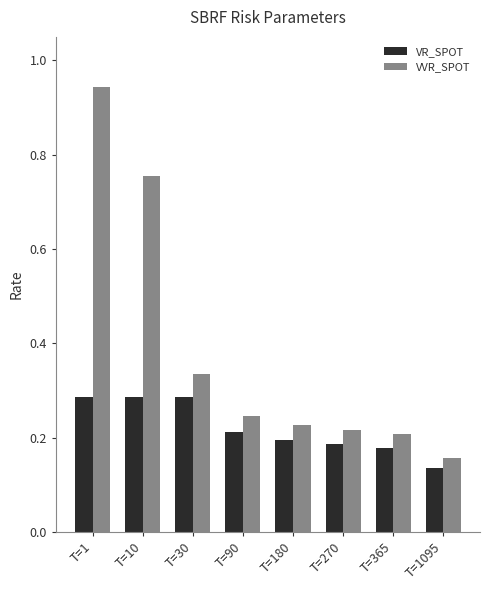

Rank the series by their average value, from lowest to highest.

VR_SPOT, VVR_SPOT